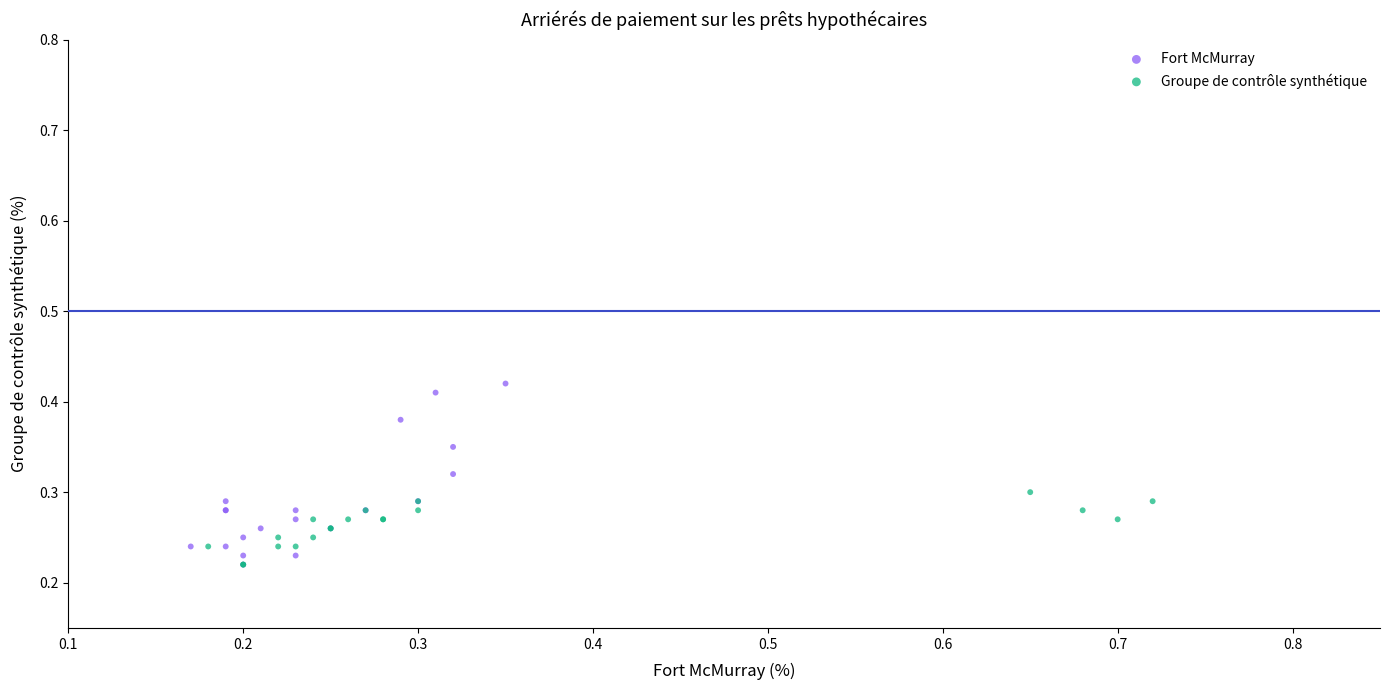

Which series reaches the maximum Y coordinate?

Fort McMurray